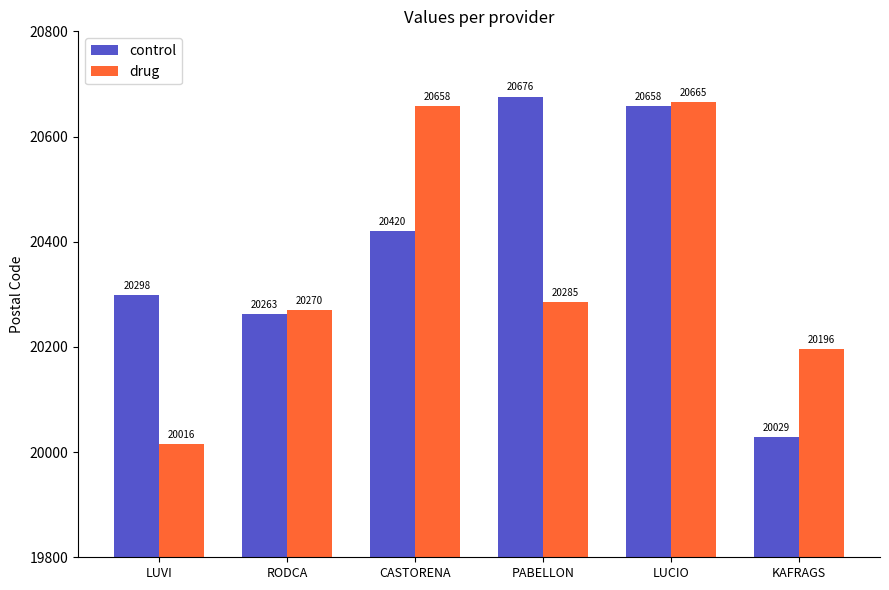

List the series in order of their overall mean, highest first.

control, drug